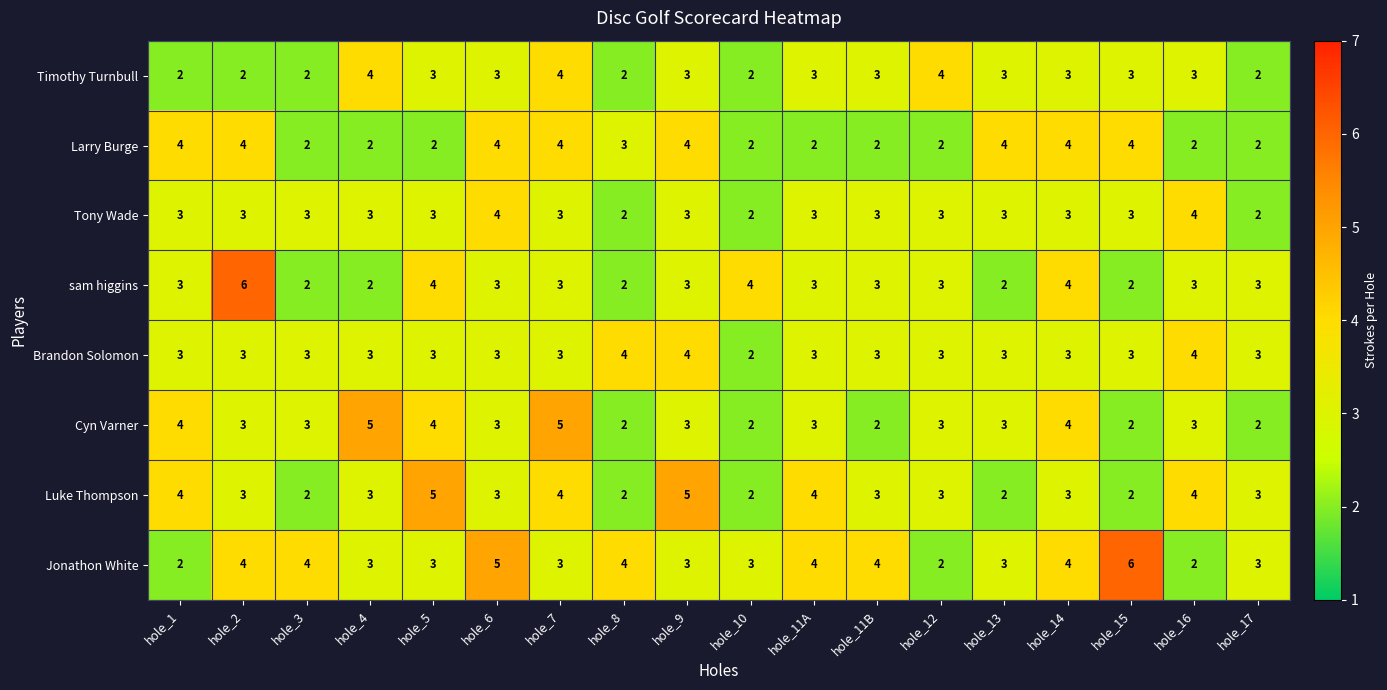

The value of Jonathon White at hole_11A is 7. True or false?

False